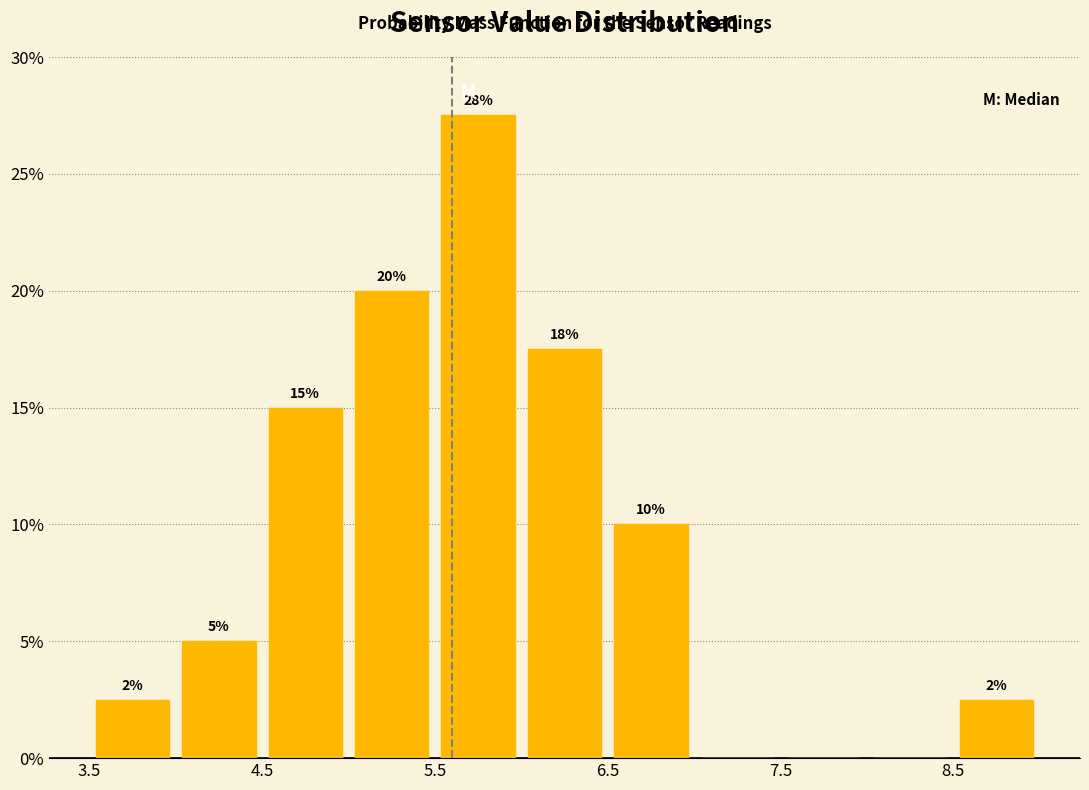

Over which range of the x-axis is the bar tallest?

5.5 to 6.0